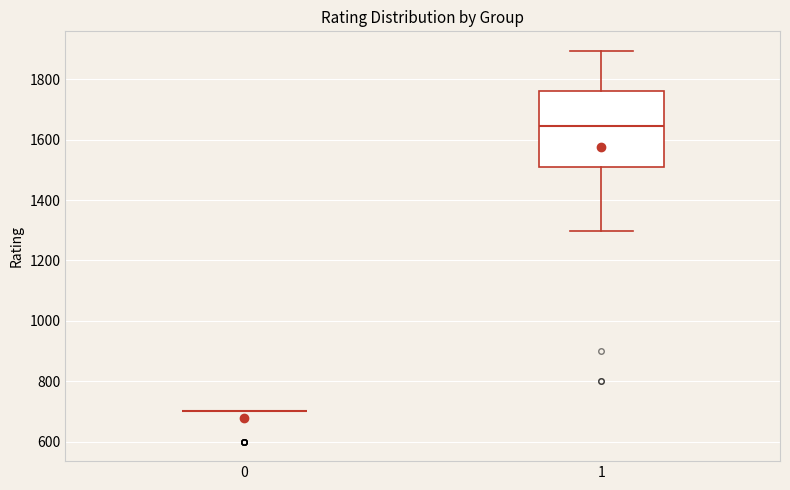

Reading left to right, read every box against the y-axis: the position of its median line, the range the box covers, and the ends of its whiskers. The values are not printed on the chart, so give them approximately, as read against the axis.

0: box collapsed to a line at 700, whiskers 700 to 700
1: median 1640, box 1520 to 1760, whiskers 1300 to 1900